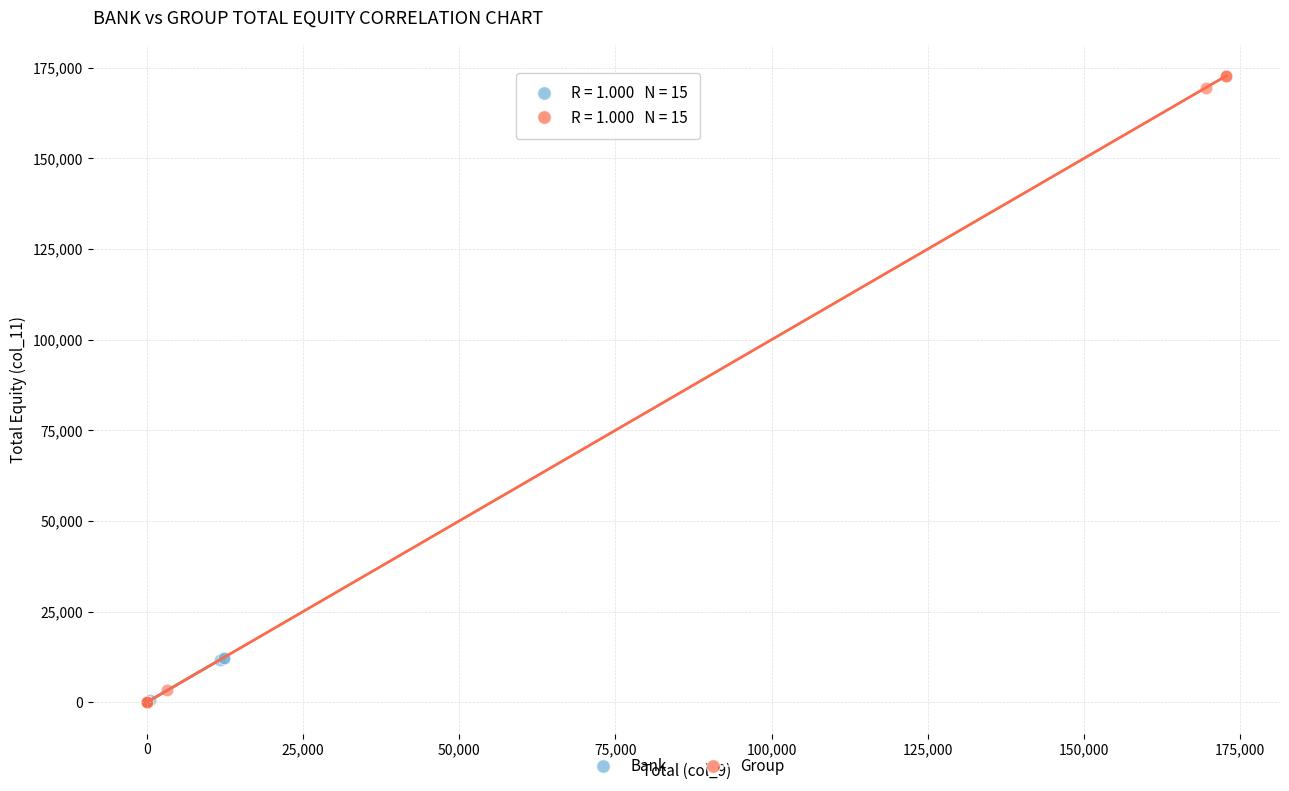

What are all the series names shown in the legend?

Bank, Group